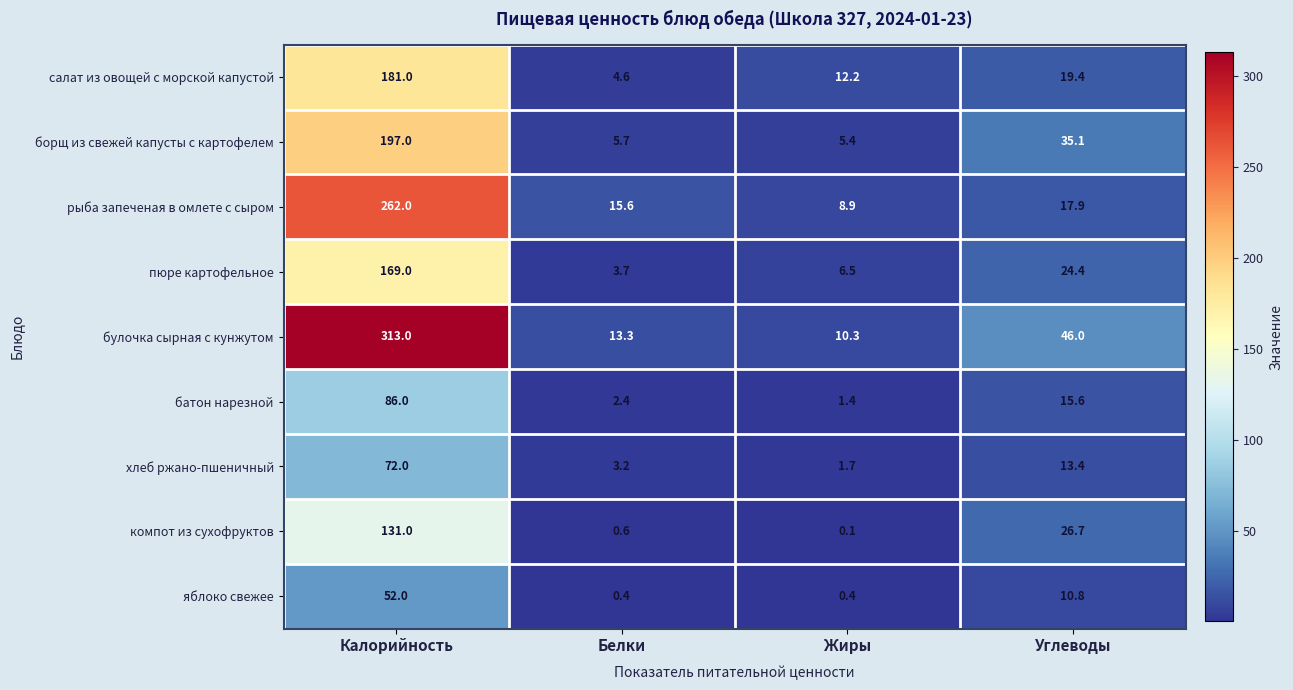

What is the difference between the maximum and minimum values in the яблоко свежее series?

51.6